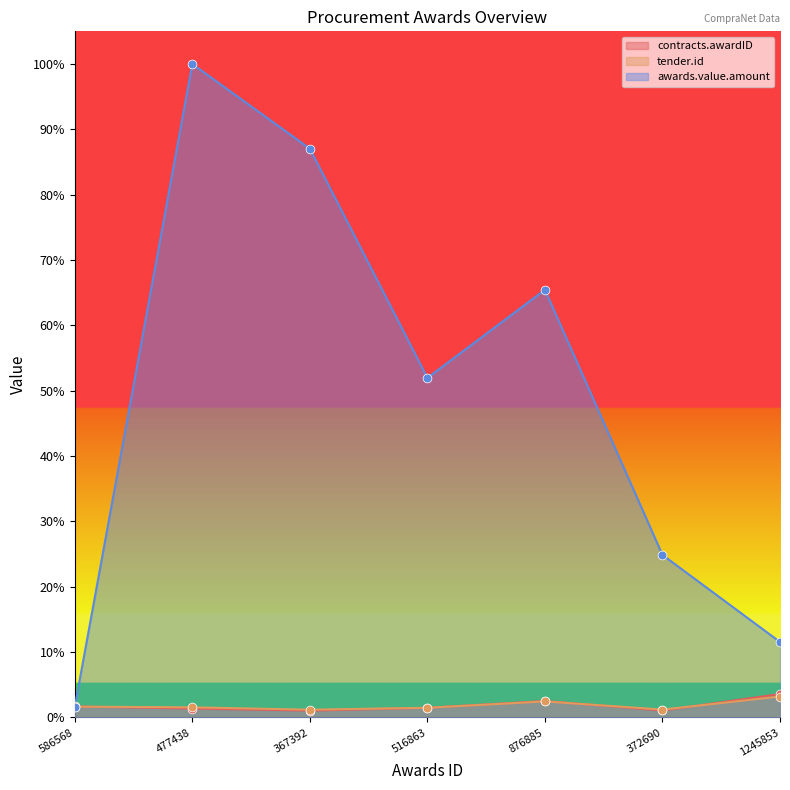

At which category is the sum across all series the highest?

477438